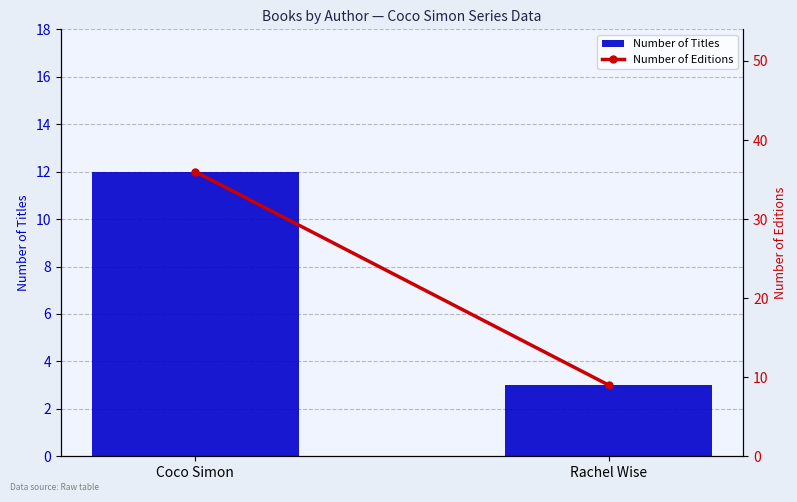

Reading left to right, what are all the values shown in this chart?

Number of Titles: Coco Simon=12	Rachel Wise=3
Number of Editions: Coco Simon=36	Rachel Wise=9